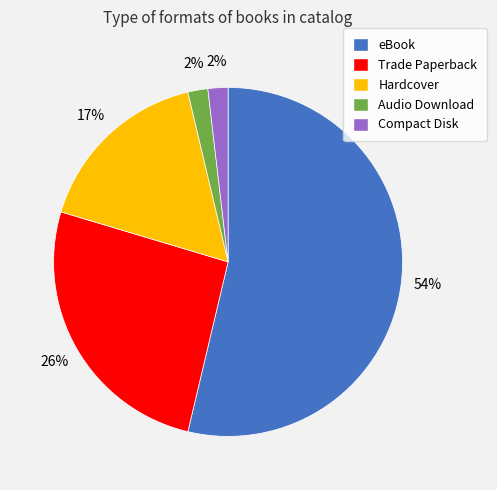

Do Audio Download and eBook together represent more than half of the pie?

Yes